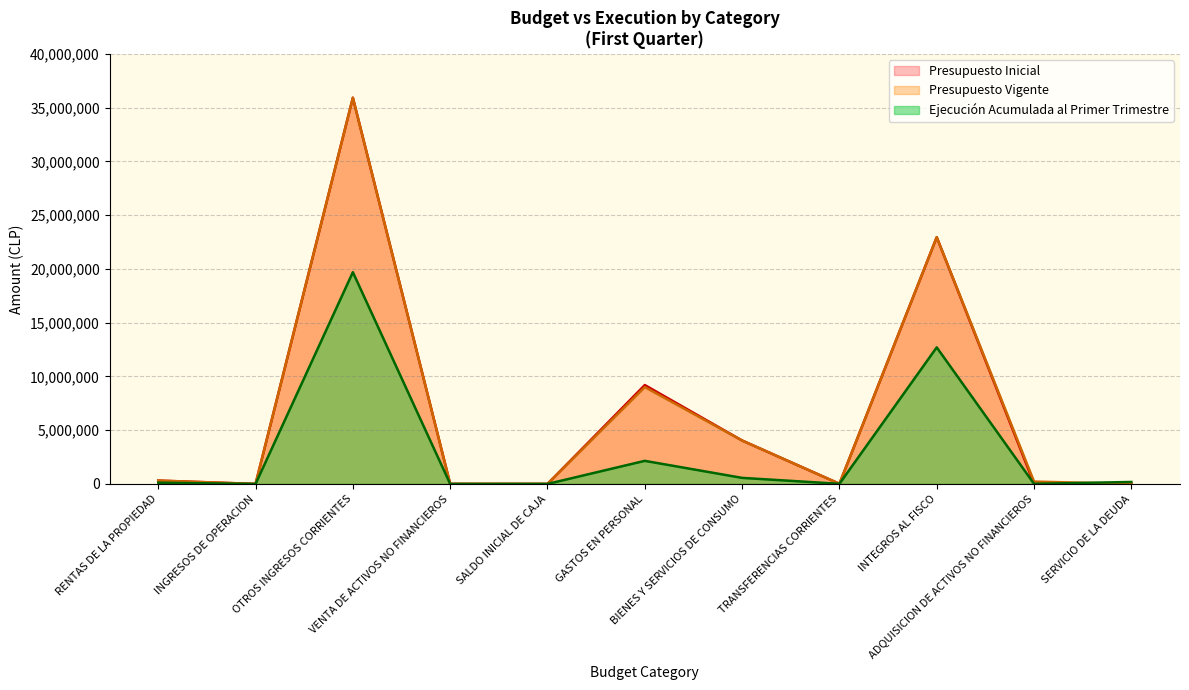

What is the label of the 8th point from the right?

VENTA DE ACTIVOS NO FINANCIEROS